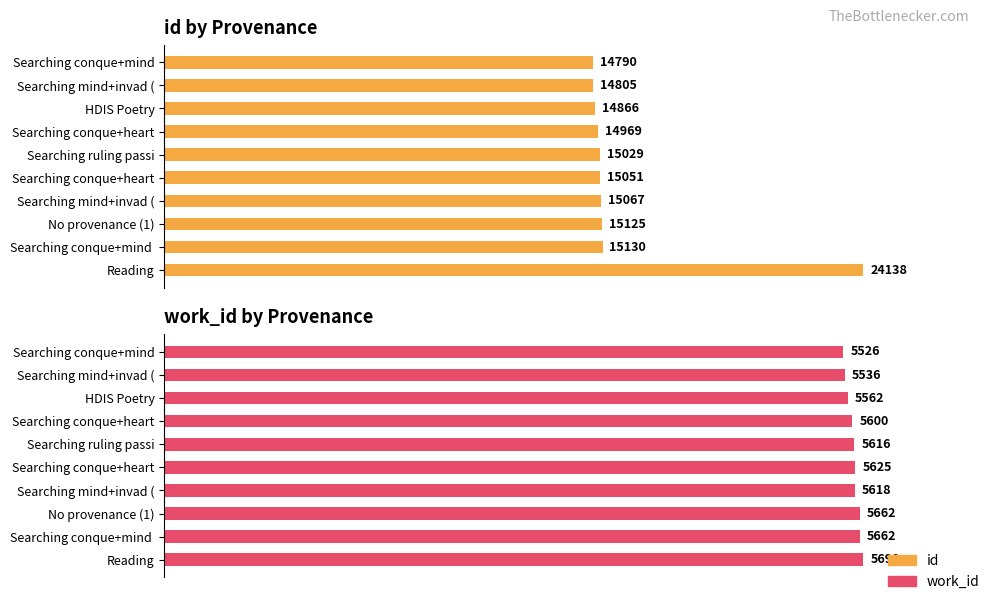

What is the minimum value for id?

14790